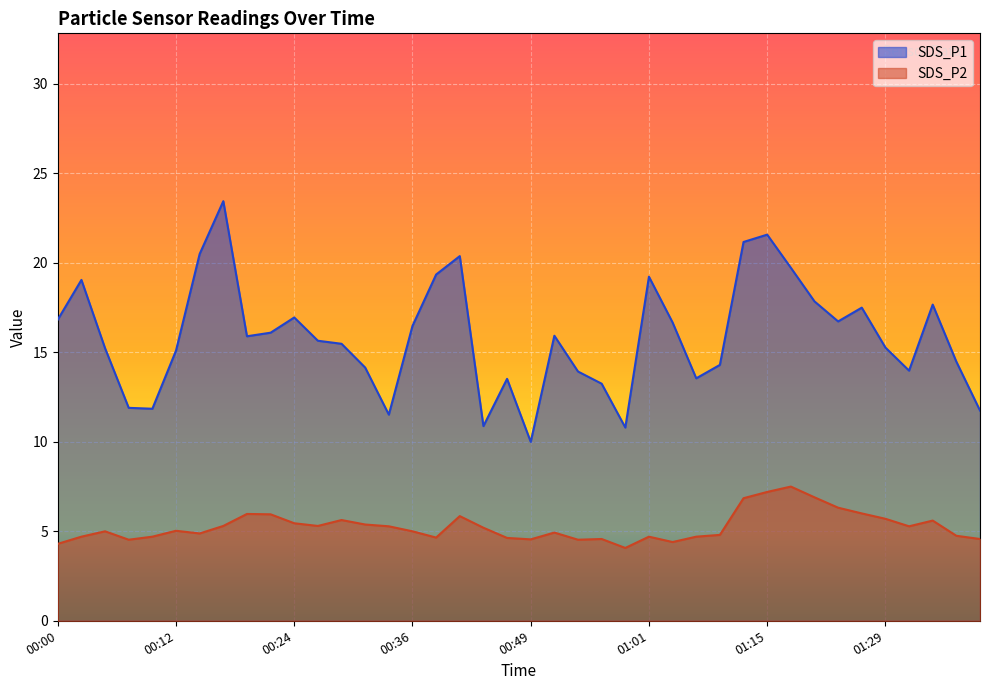

Where is SDS_P1 nearest to the value 16?

00:52